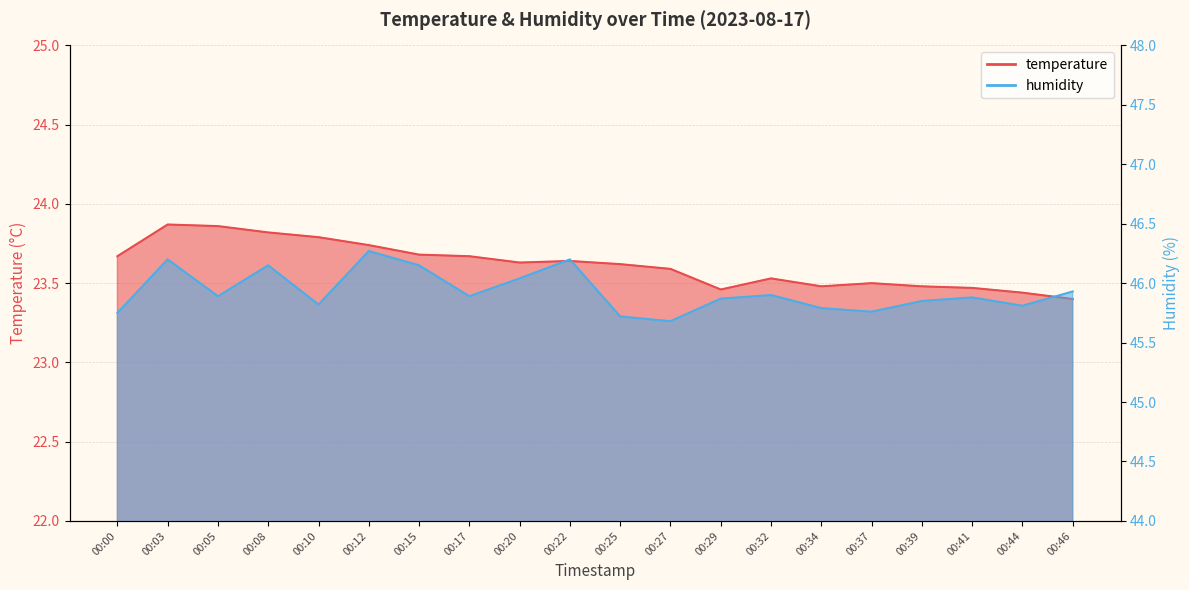

What is the maximum value for temperature?

23.9